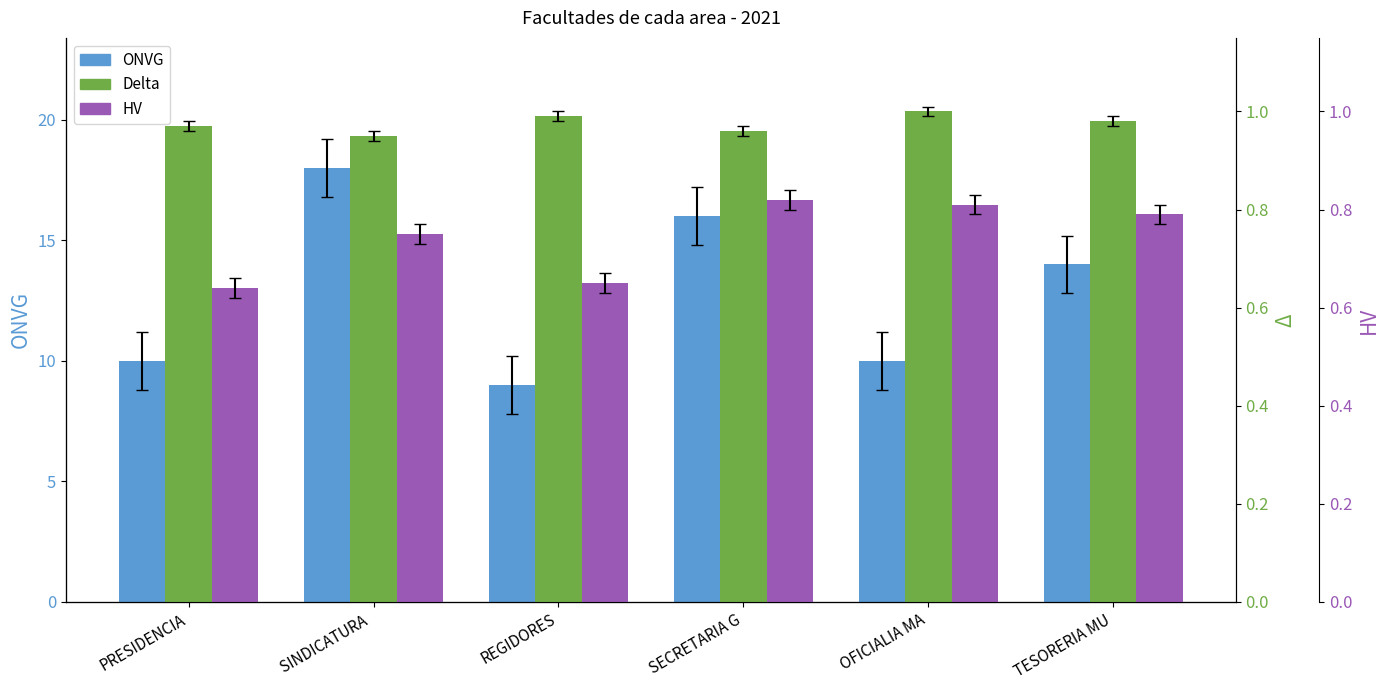

What is the value of the Delta bar at the 5th from the left?

1.0